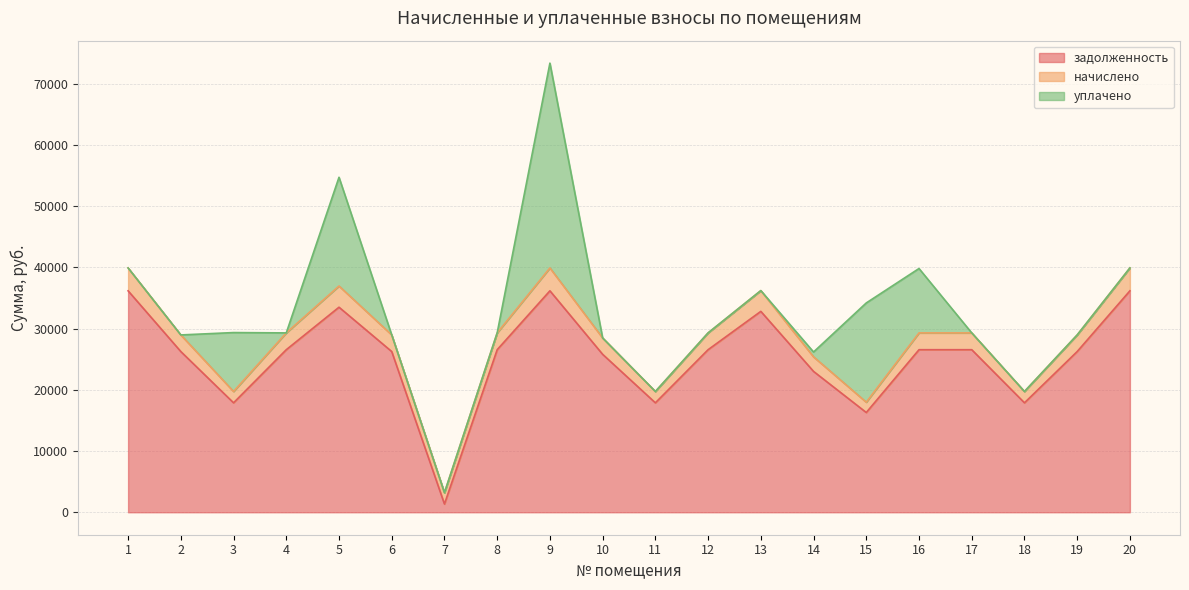

Does the chart display data point markers on the line(s)?

No